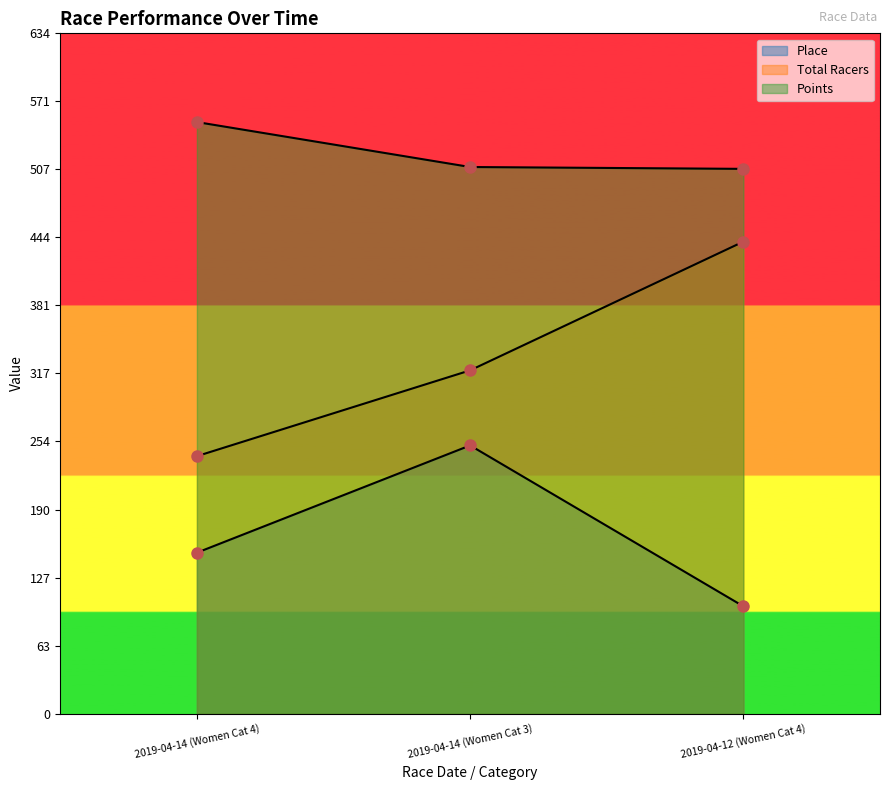

True or false: Points has a value of 509.6 at 2019-04-14 (Women Cat 3).

True